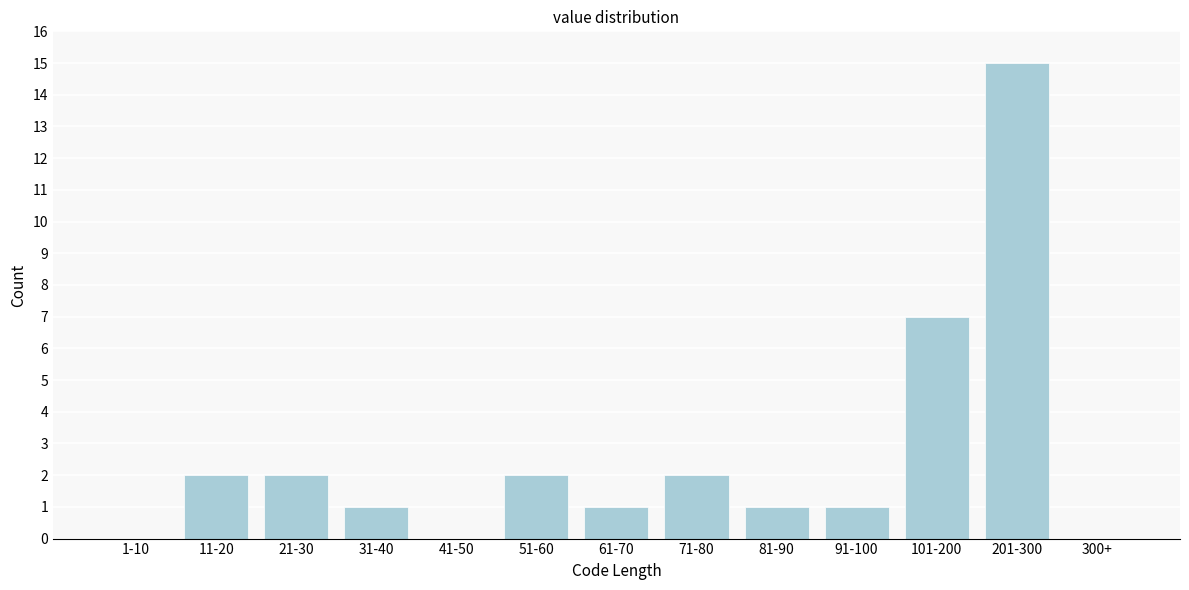

Reading left to right, what are all the values shown in this chart?

1-10=0	11-20=2	21-30=2	31-40=1	41-50=0	51-60=2	61-70=1	71-80=2	81-90=1	91-100=1	101-200=7	201-300=15	300+=0